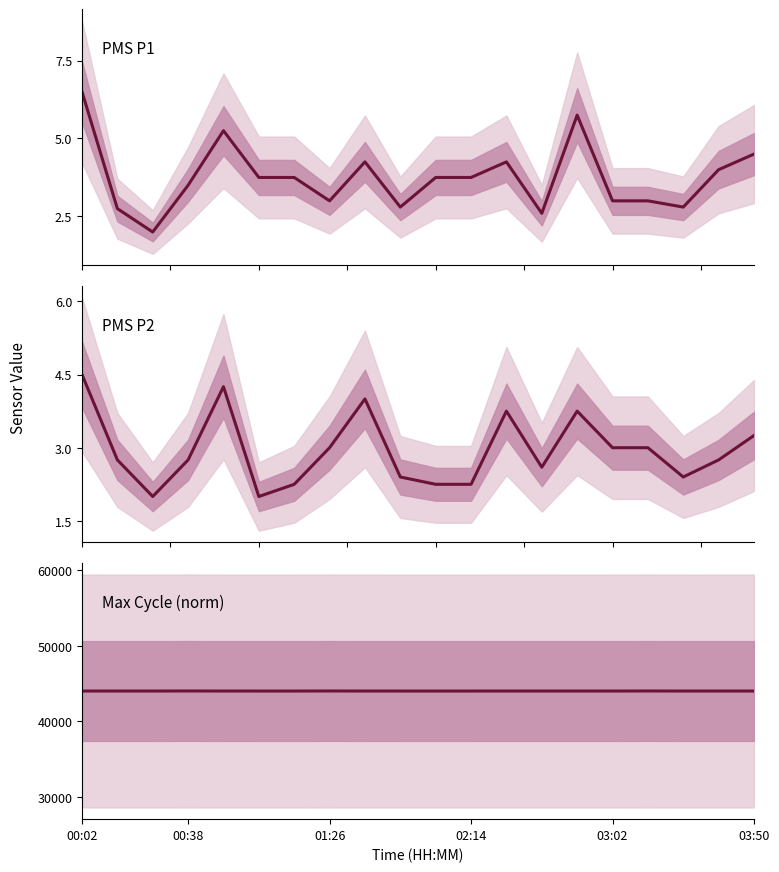

What is the sum of all PMS P2 values?

58.9